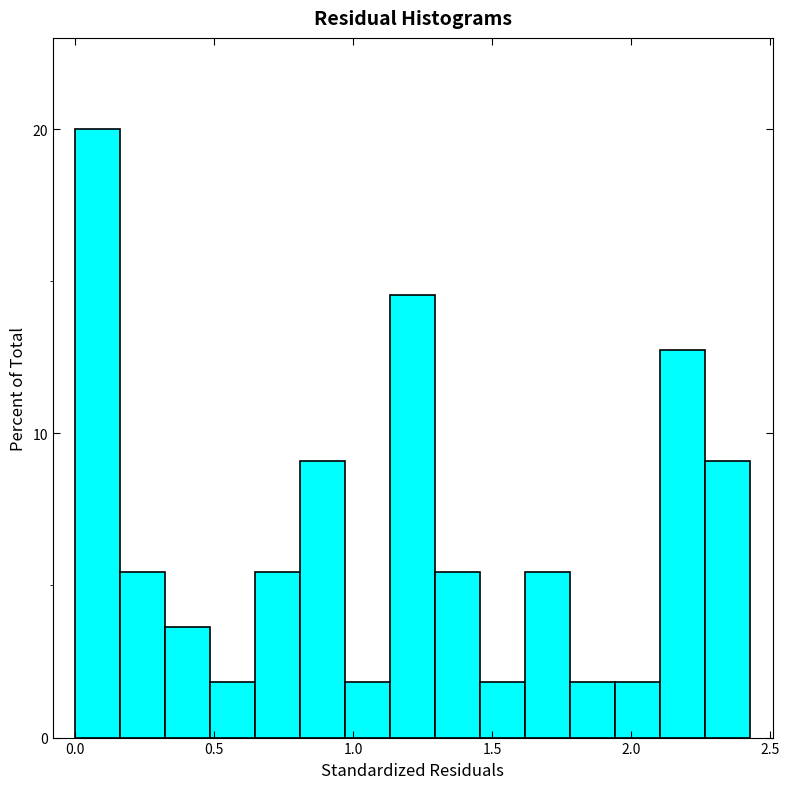

Around what value on the x-axis is the tallest bar? Give the approximate position of its centre, as read against the axis.

0.10